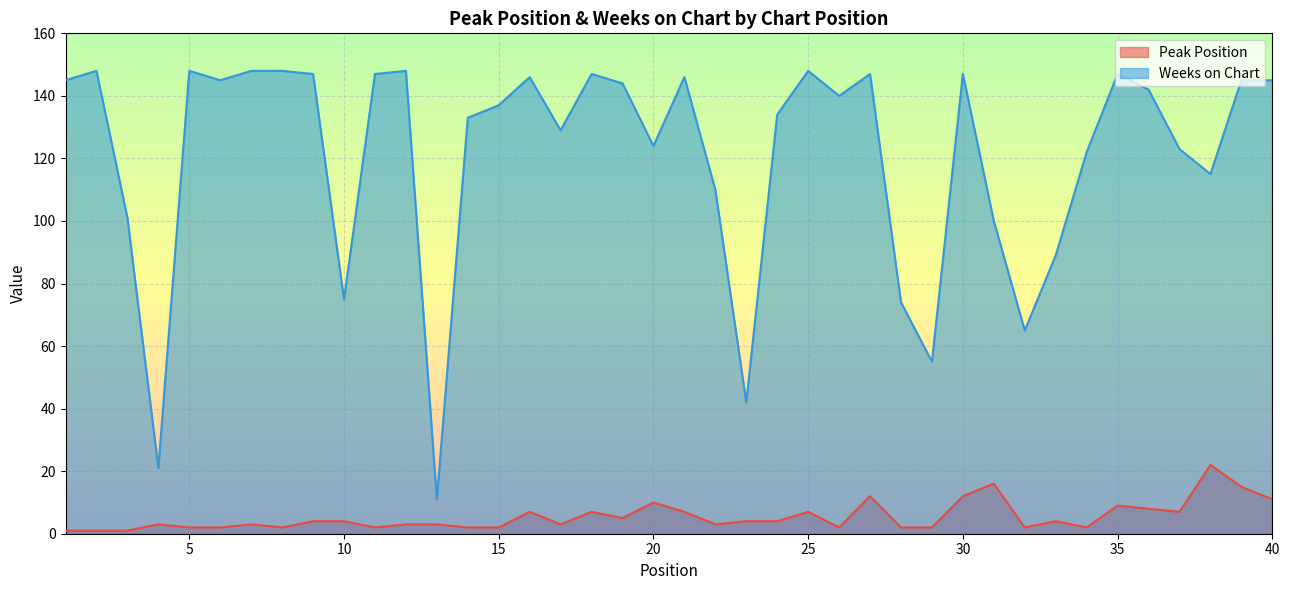

Where does the Weeks on Chart series first go above 142?

1